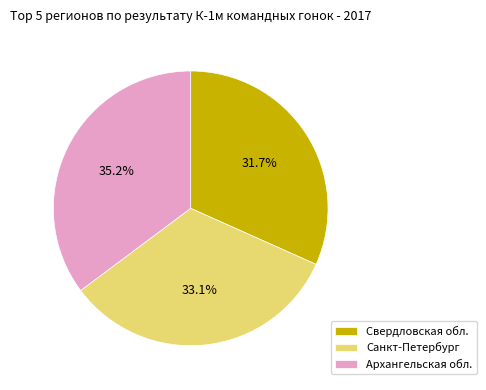

To the nearest percent, what portion does Санкт-Петербург represent?

33%